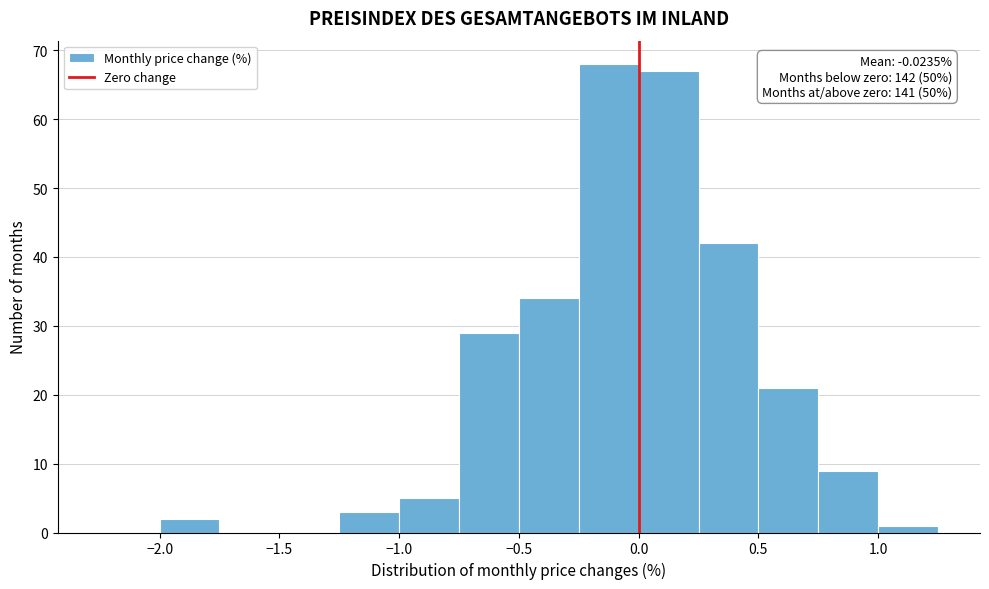

Over which range of the x-axis is the bar tallest?

-0.25 to 0.00